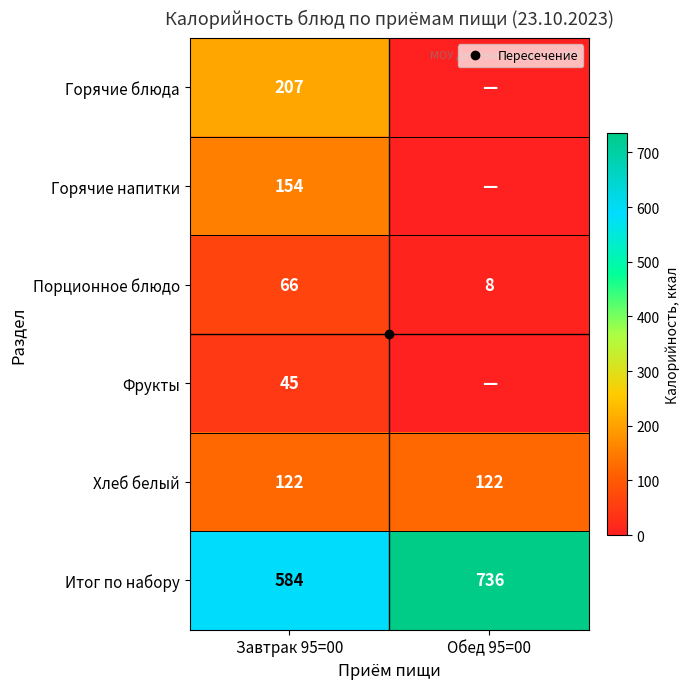

How many Итог по набору values are between 584 and 736?

2